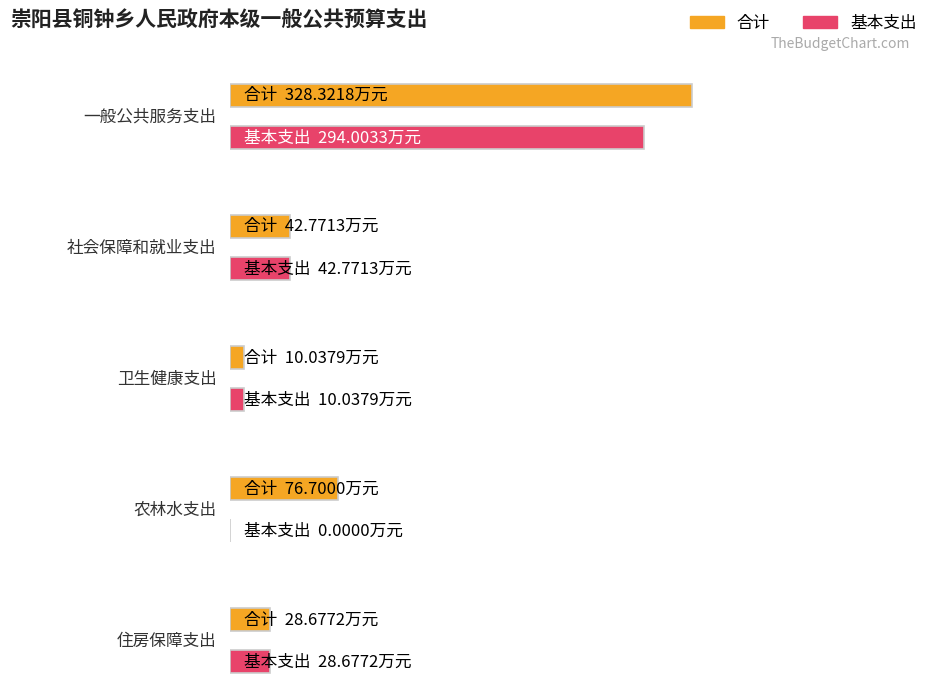

What is the value of the 基本支出 bar at the 5th from the left?

28.7